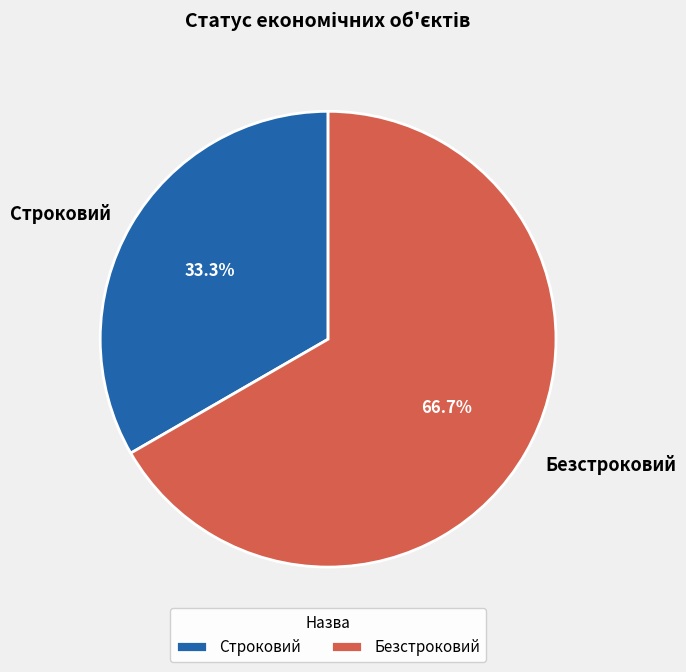

To the nearest percent, what is the combined percentage of Строковий and Безстроковий?

100%